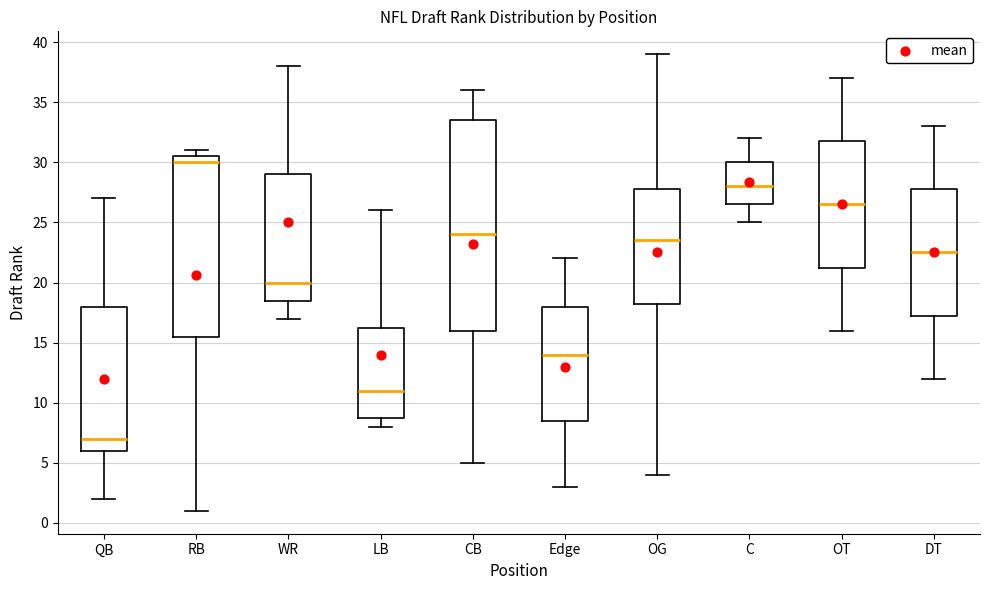

Which box has the lowest median line?

QB